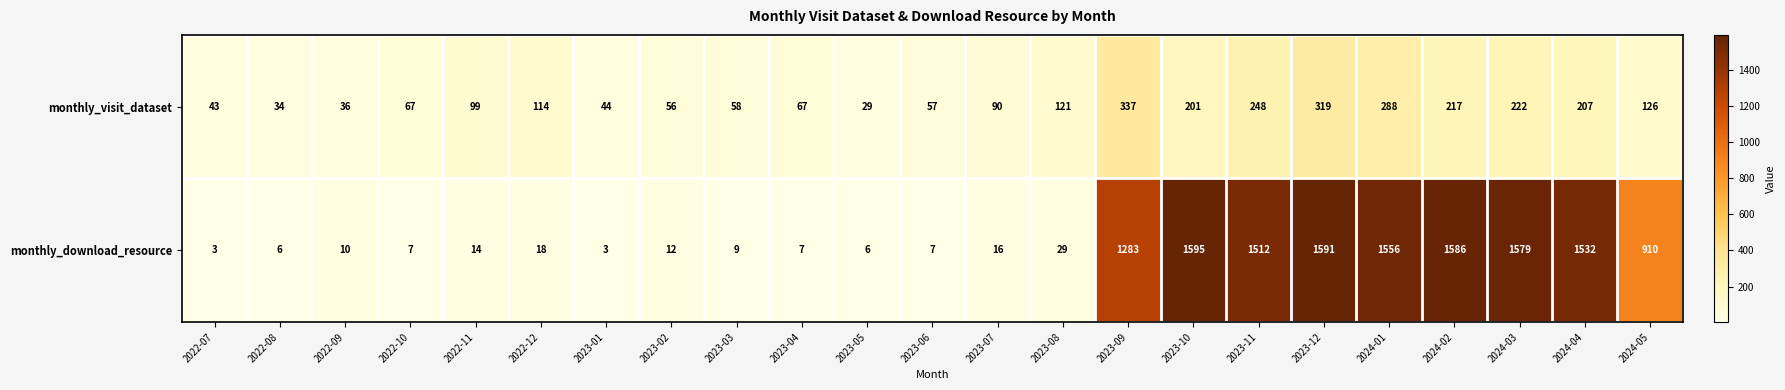

What is the difference between the maximum and minimum values in the monthly_visit_dataset series?

308